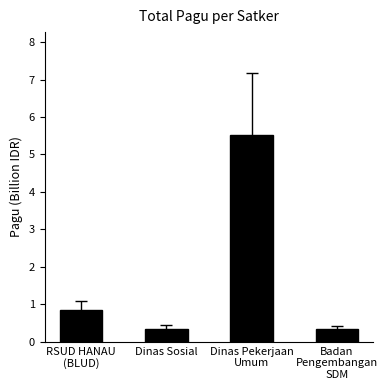

The value at Dinas Sosial is 0.4. True or false?

True